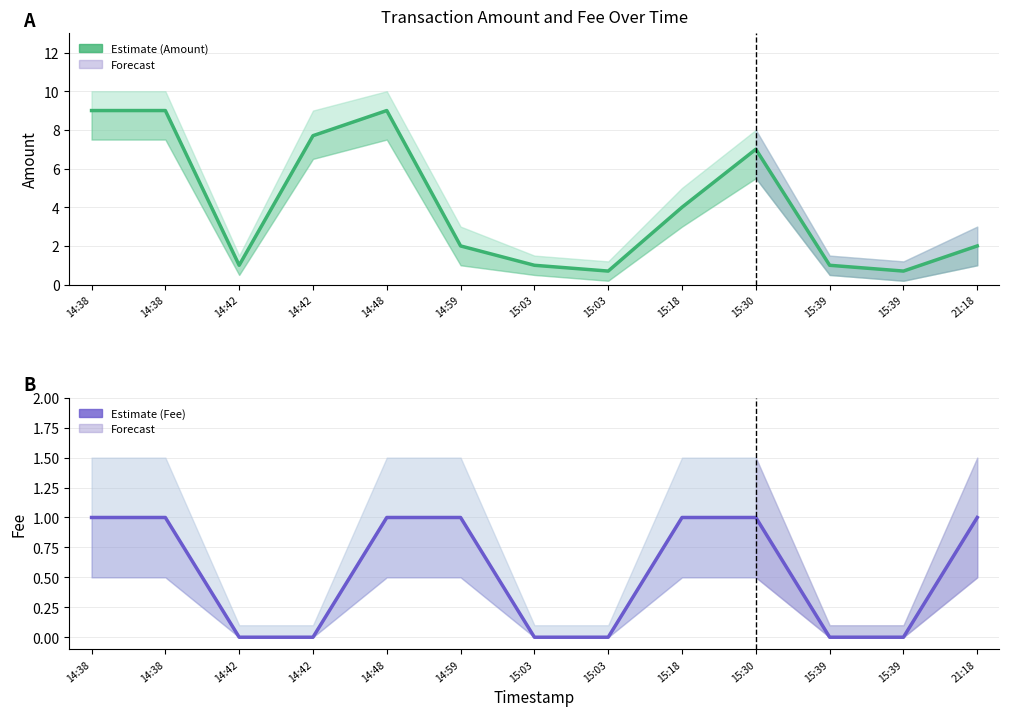

What is the difference between the highest and lowest values at 15:30?

6.0